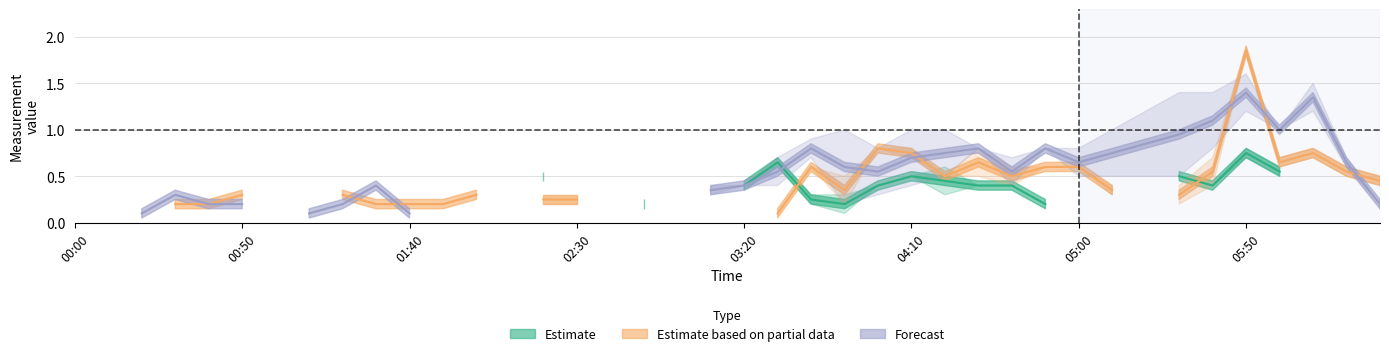

Between 16 and 25, which is larger?

25